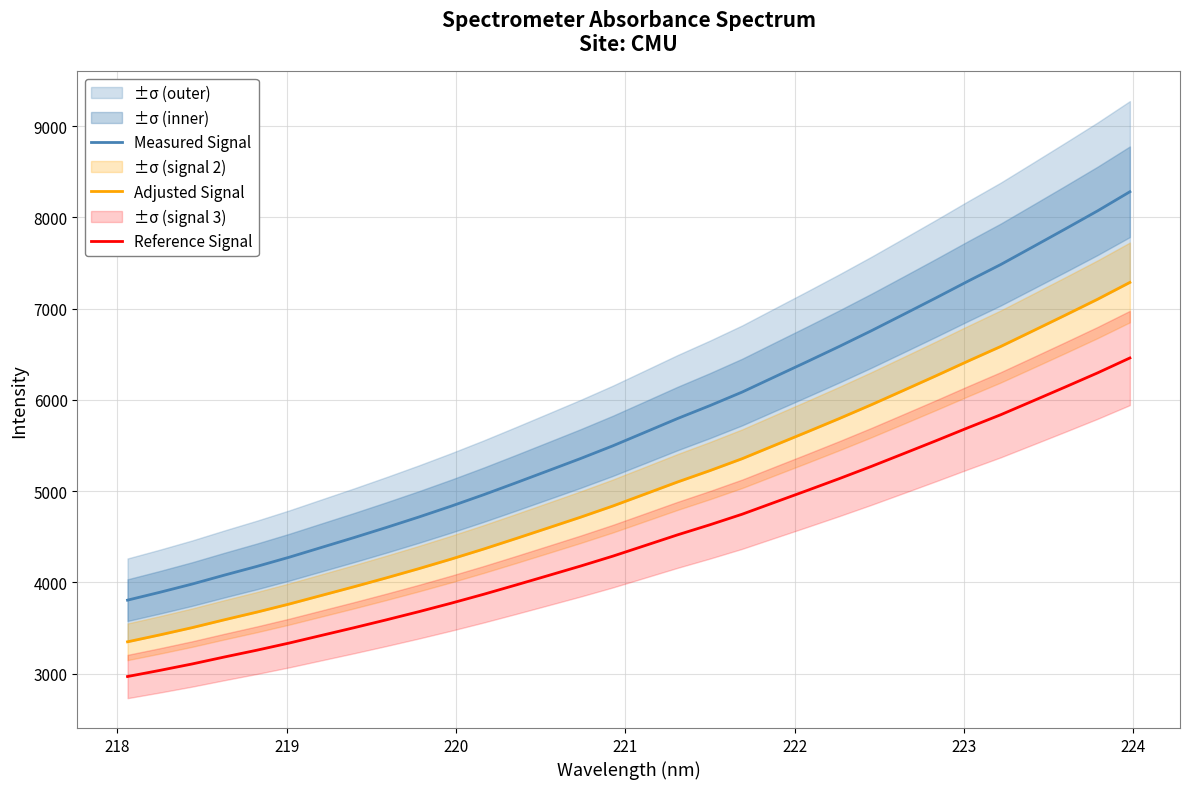

Which series has the largest total across all categories?

Measured Signal